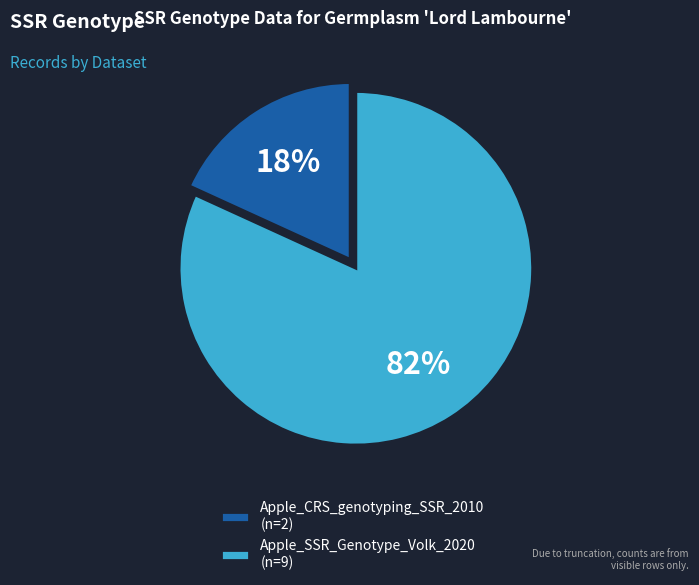

How many segments does this pie chart have?

2